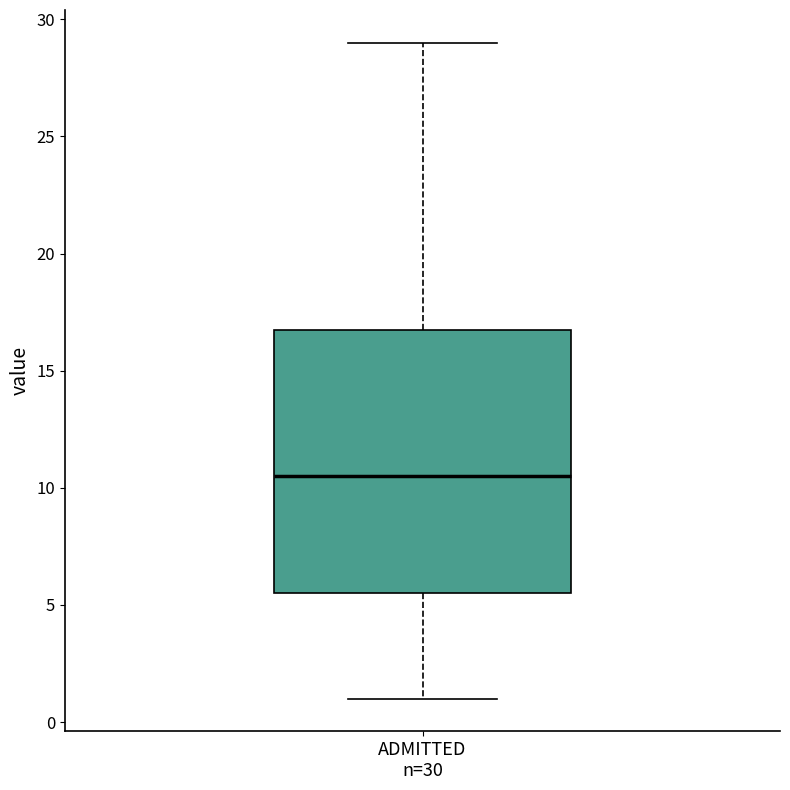

Read this box plot against the y-axis: the position of the median line, the range covered by the box, and the ends of both whiskers. The values are not printed on the chart, so give them approximately, as read against the axis.

median 10.5, box 5.5 to 17.0, whiskers 1.0 to 29.0